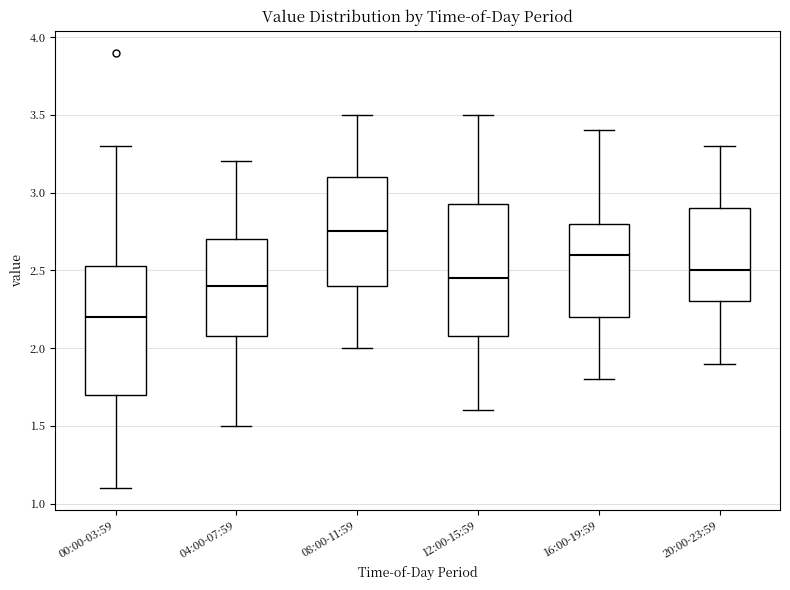

Reading left to right, transcribe this box plot: for each box, give where its median line is, the range the box spans, and where its two whiskers end, as read against the y-axis. The values are not printed on the chart, so give them approximately, as read against the axis.

00:00-03:59: median 2.20, box 1.70 to 2.55, whiskers 1.10 to 3.30
04:00-07:59: median 2.40, box 2.10 to 2.70, whiskers 1.50 to 3.20
08:00-11:59: median 2.75, box 2.40 to 3.10, whiskers 2.00 to 3.50
12:00-15:59: median 2.45, box 2.10 to 2.95, whiskers 1.60 to 3.50
16:00-19:59: median 2.60, box 2.20 to 2.80, whiskers 1.80 to 3.40
20:00-23:59: median 2.50, box 2.30 to 2.90, whiskers 1.90 to 3.30